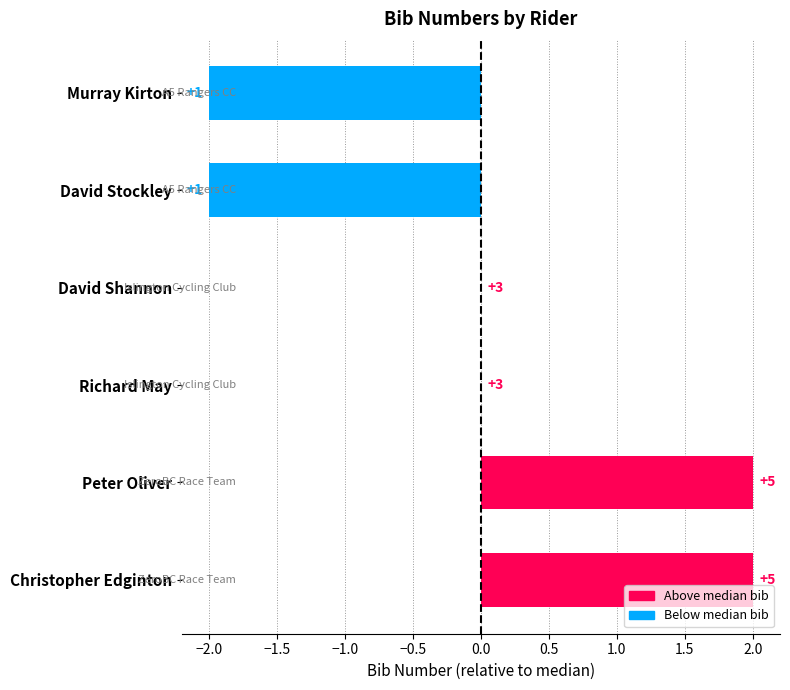

How many positive values are there?

2